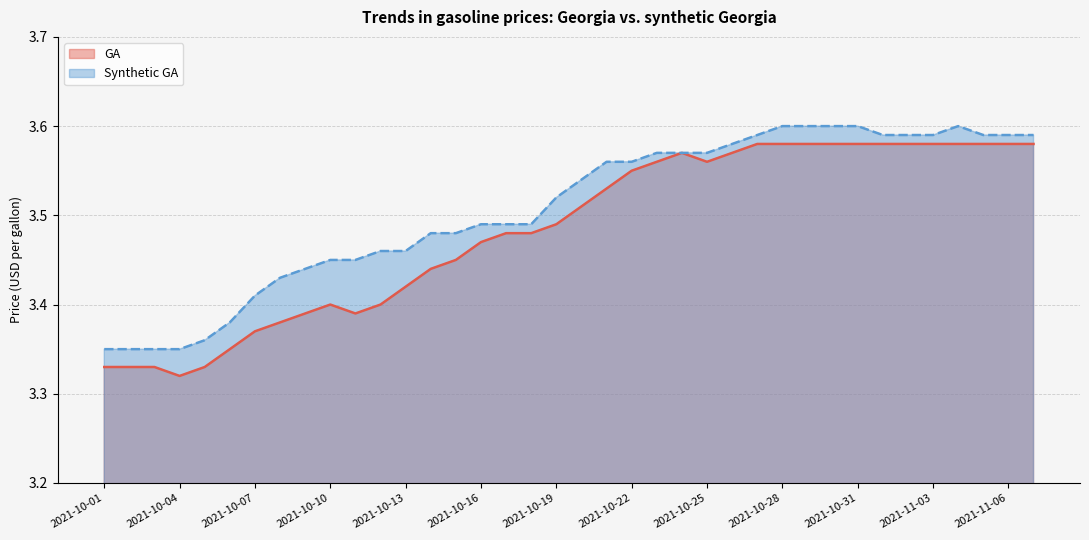

List the series in order of their overall mean, highest first.

Synthetic GA, GA